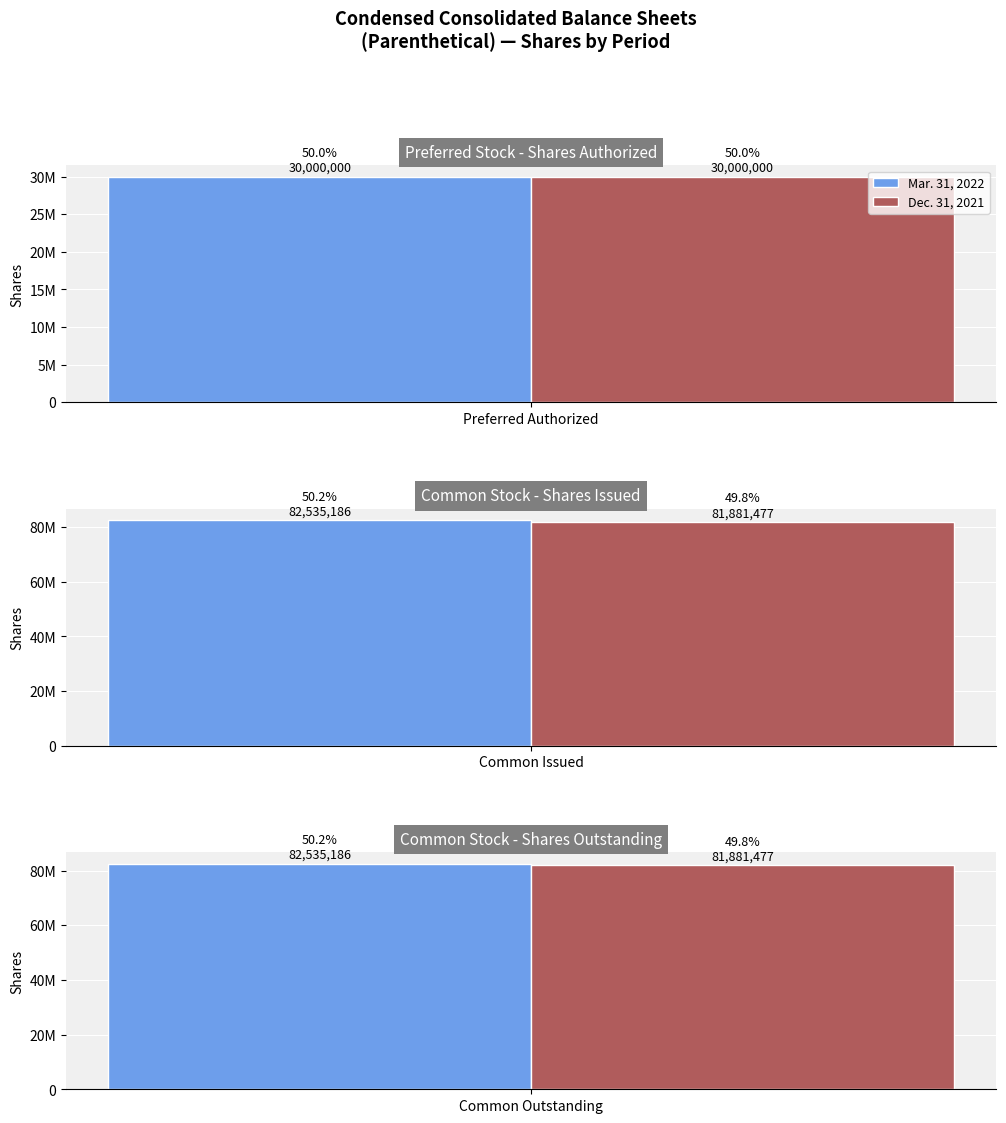

Which series has the largest total across all categories?

Mar. 31, 2022